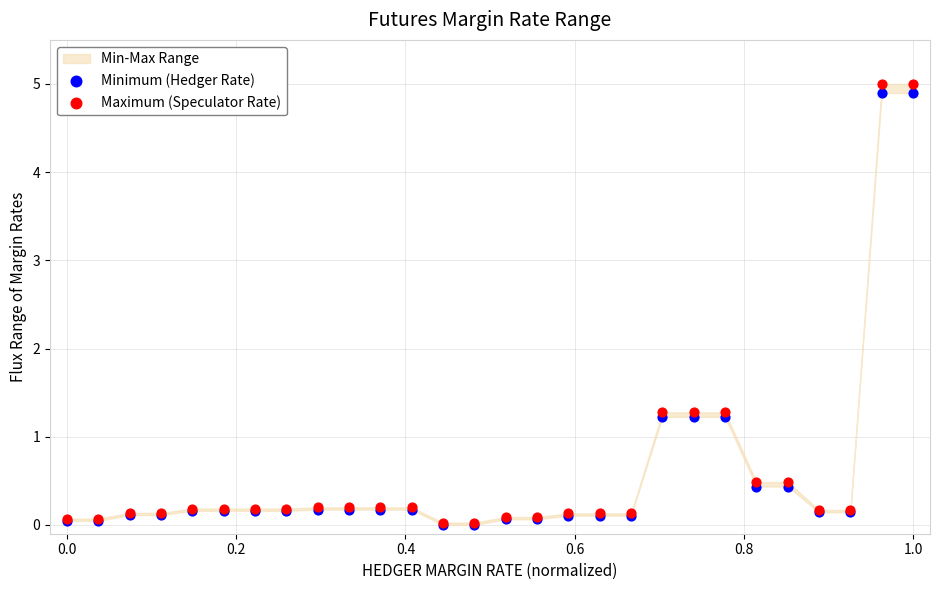

What are all the series names shown in the legend?

Minimum (Hedger Rate), Maximum (Speculator Rate)